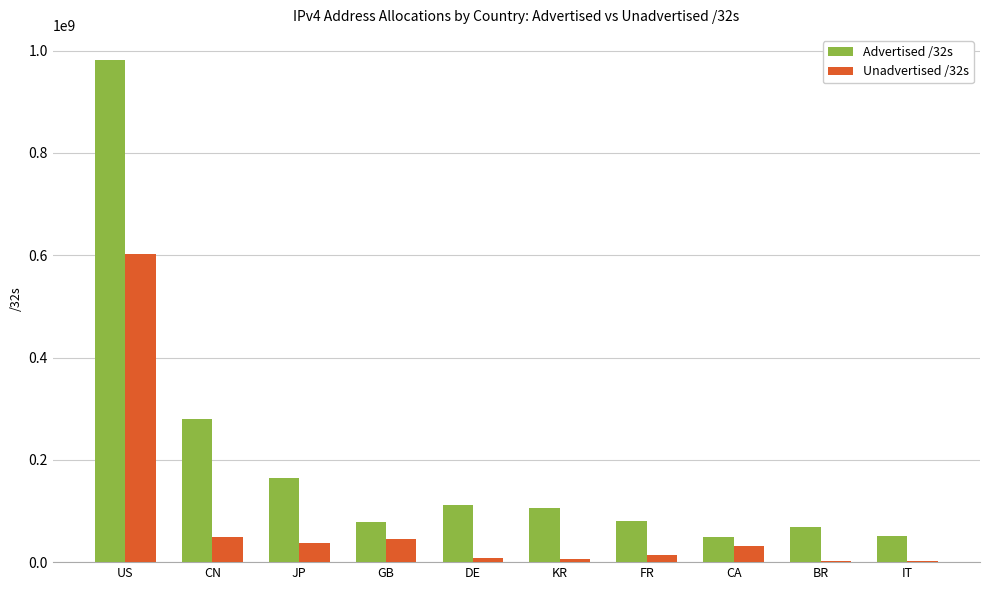

Is the value of Unadvertised /32s at BR greater than the value of Advertised /32s at CN?

No